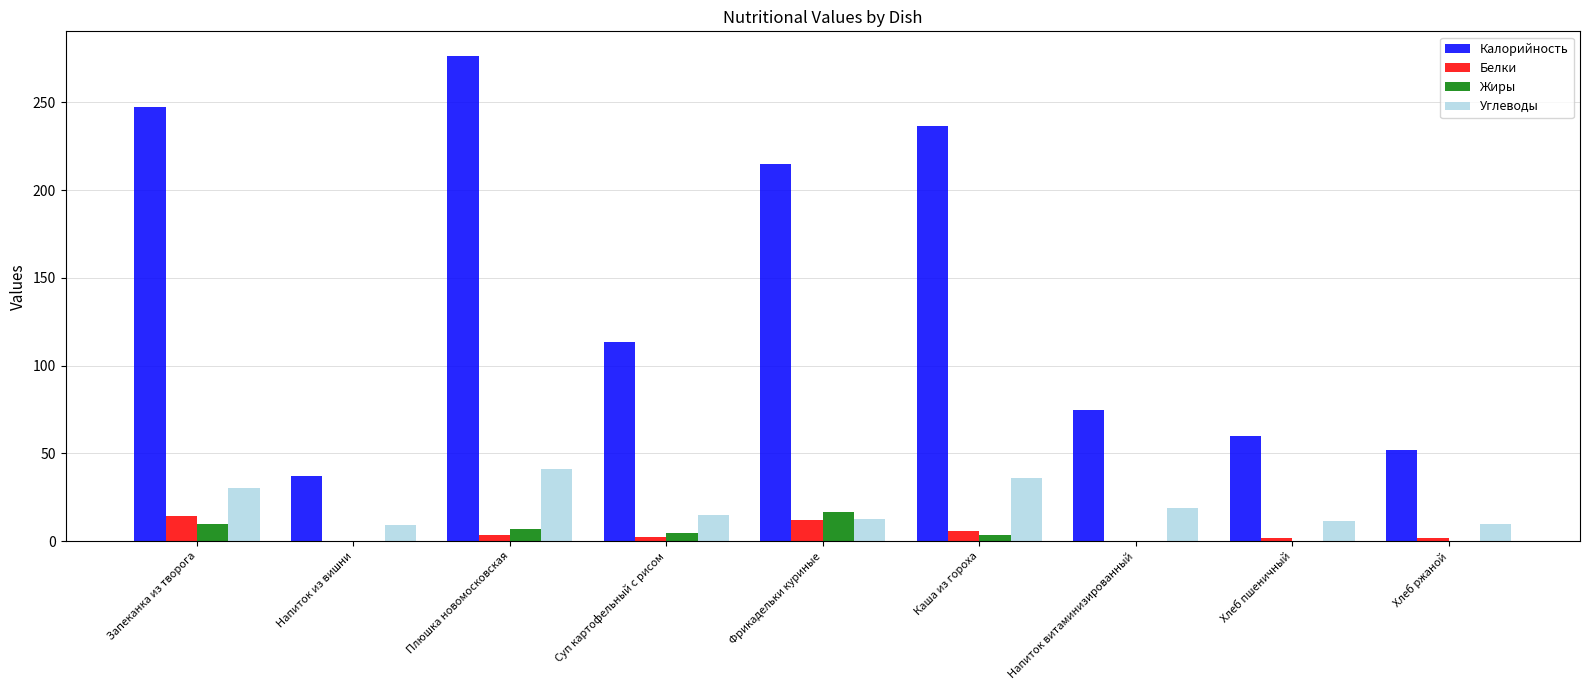

Which series changed the most between Плюшка новомосковская and Напиток витаминизированный?

Калорийность